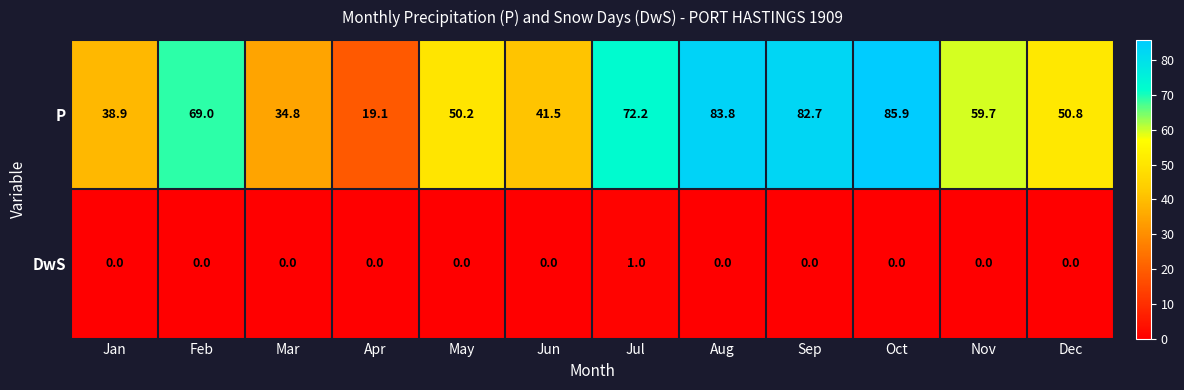

Where is P nearest to the value 52?

Dec